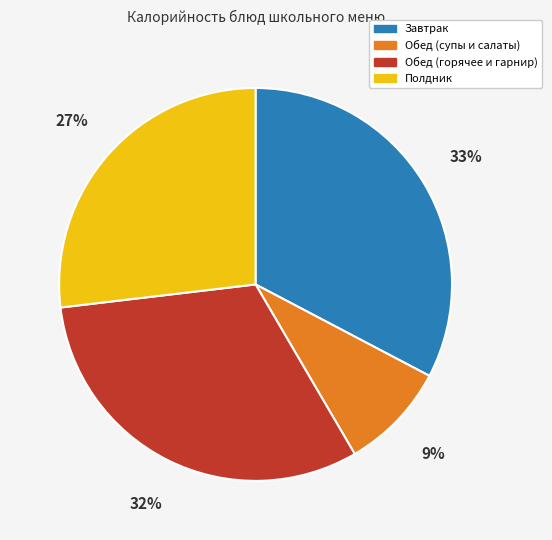

Approximately how many times larger is the value at Завтрак compared to Обед (супы и салаты)?

3.7